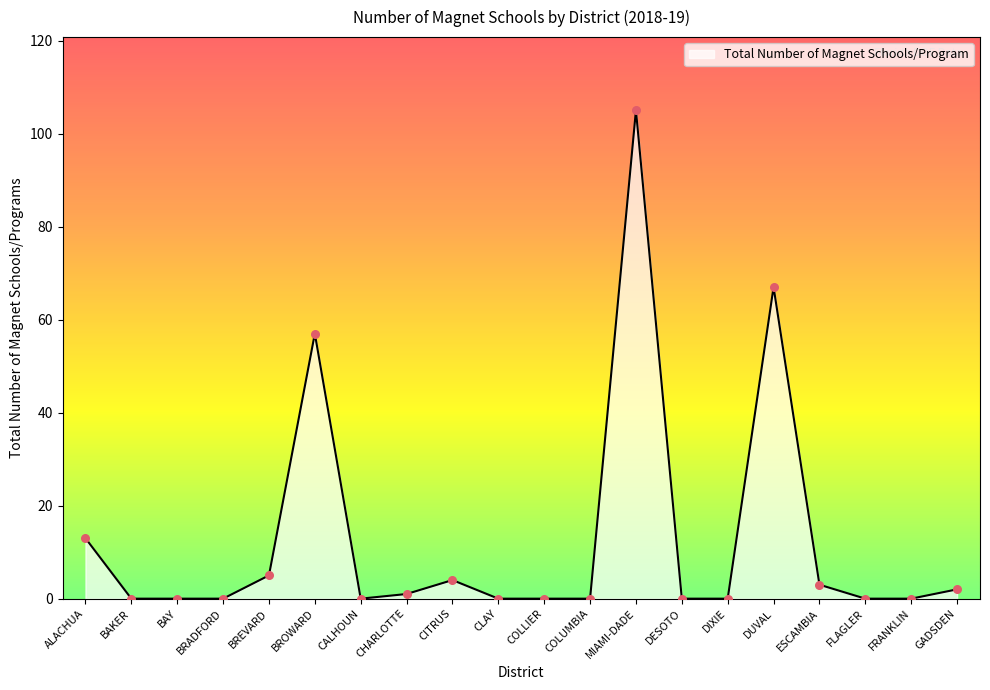

What is the change in value from BRADFORD to CITRUS?

+4